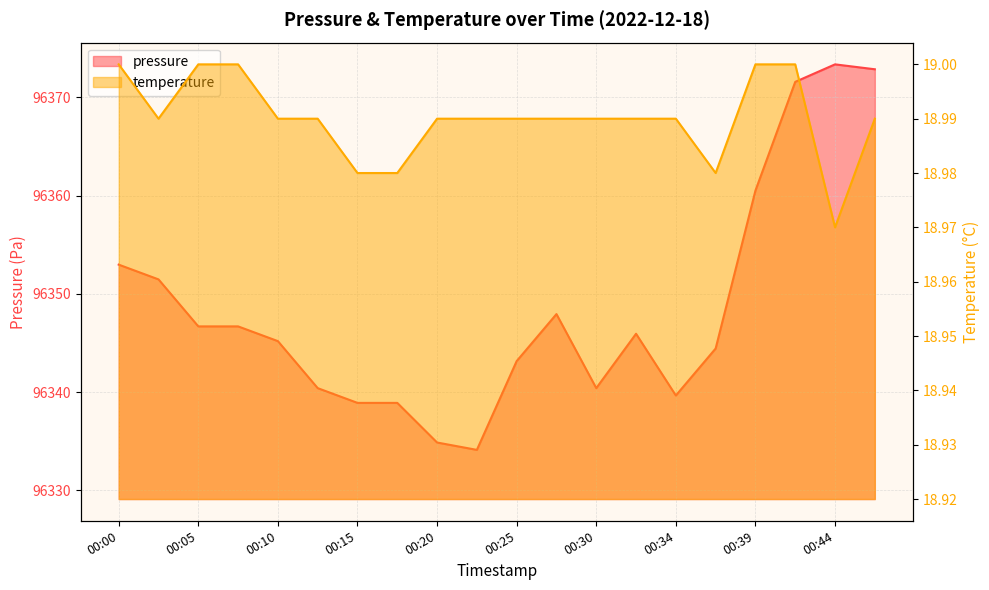

Is the value of pressure at 00:34 greater than the value of temperature at 00:18?

Yes